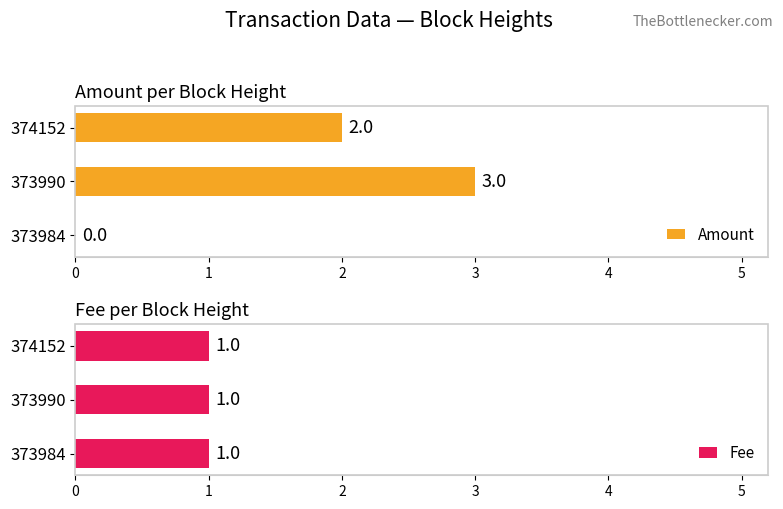

What are all the series names shown in the legend?

Amount, Fee